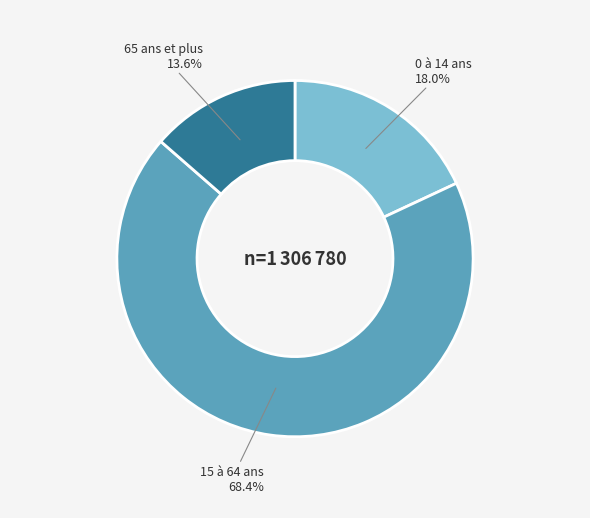

Does any single category account for the majority?

Yes